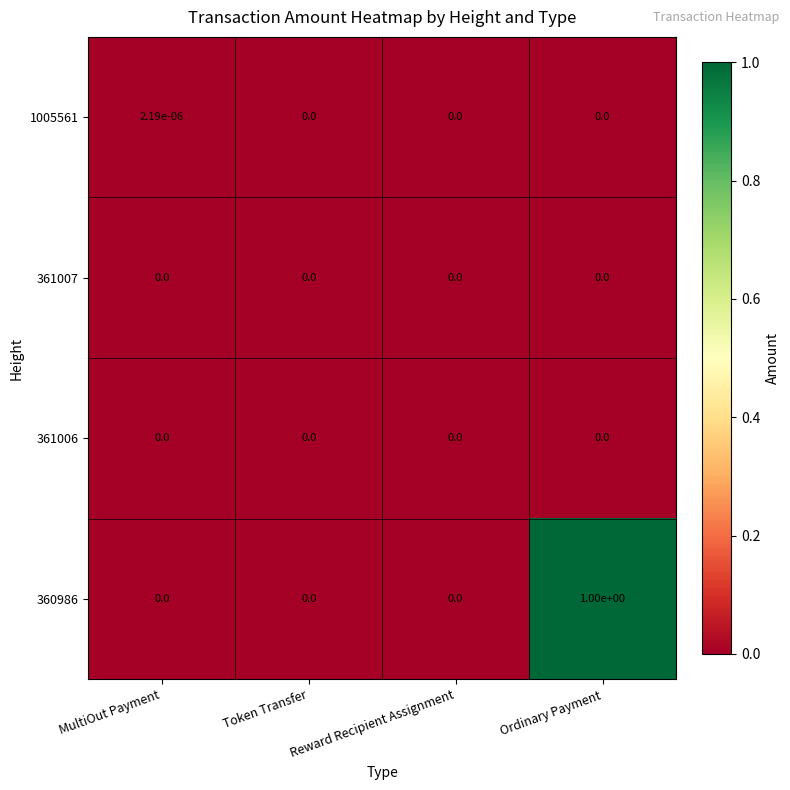

Between Token Transfer and Ordinary Payment, which series saw the biggest shift?

360986